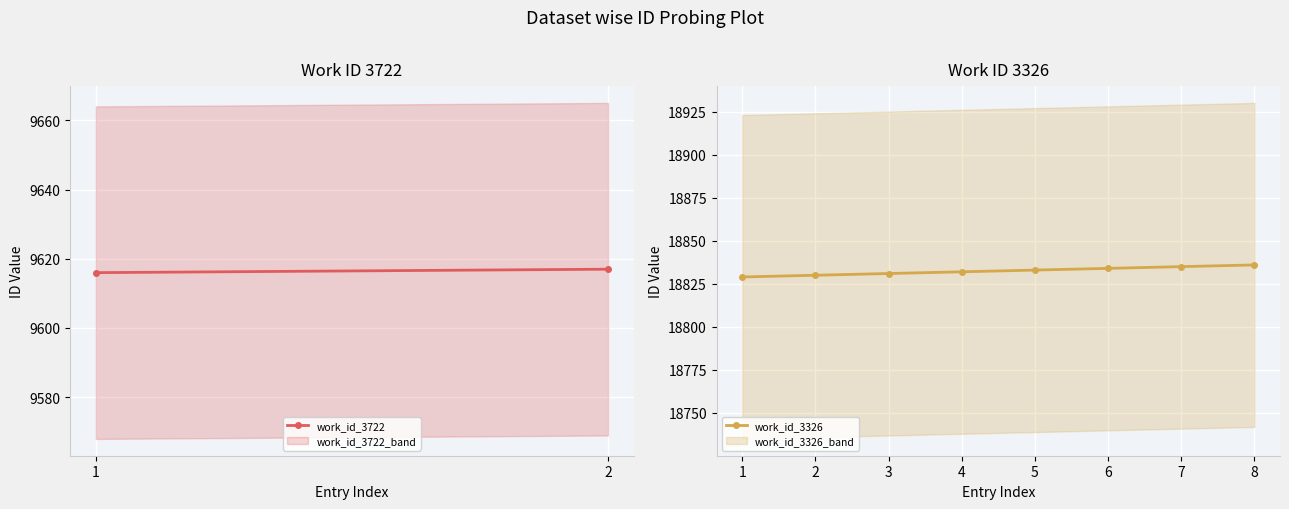

The value of work_id_3326 at 3 is 8439. True or false?

False